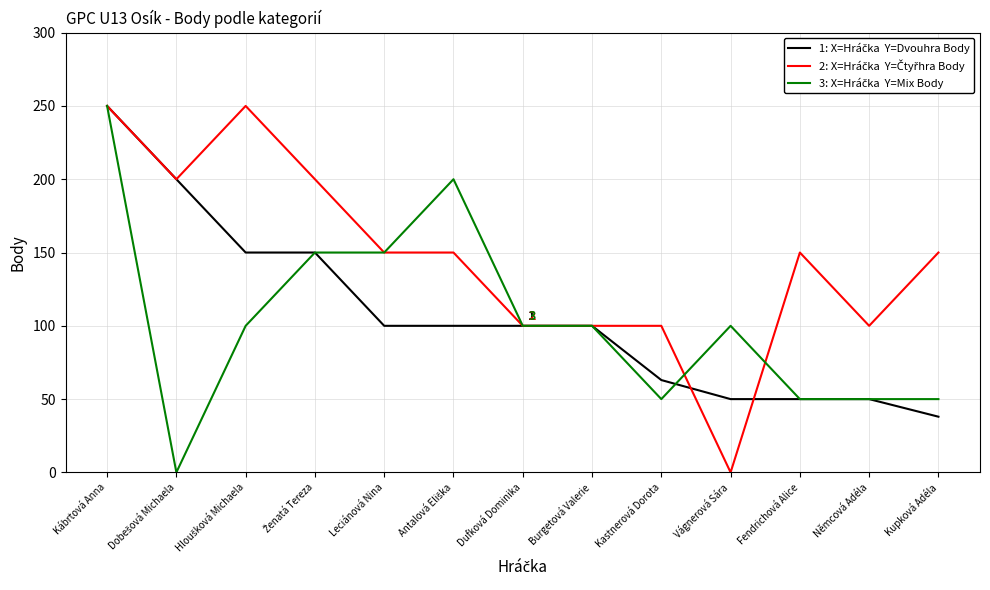

What position from the right is Kábrtová Anna?

13